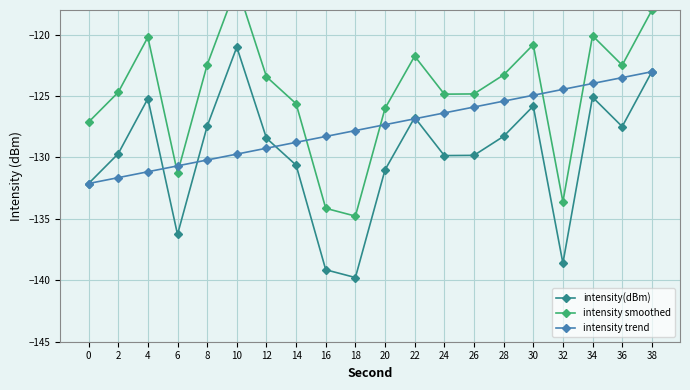

What is the total value across all series at 34?

-369.2